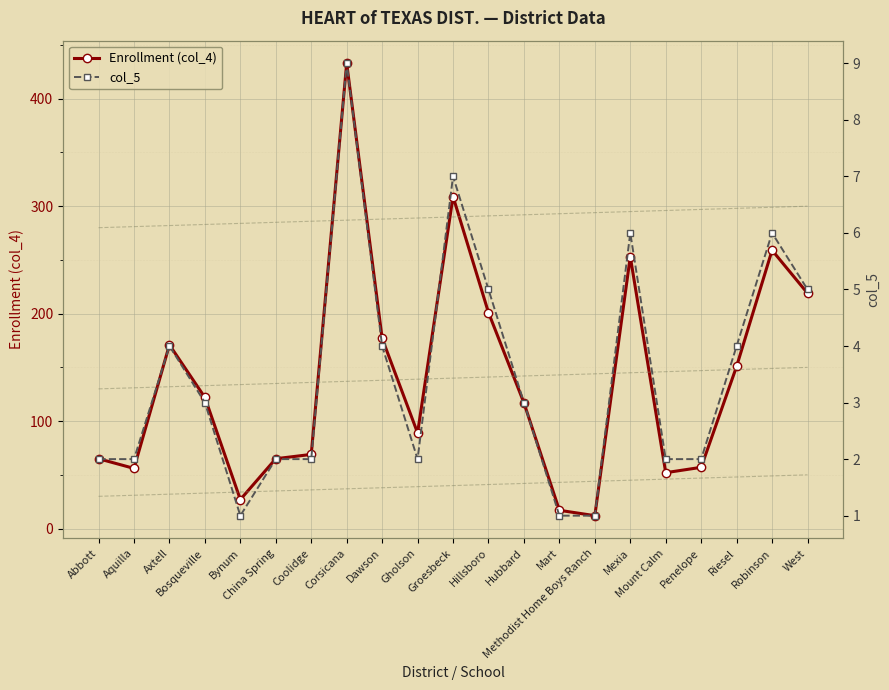

How many data points in Enrollment (col_4) are above 117?

10